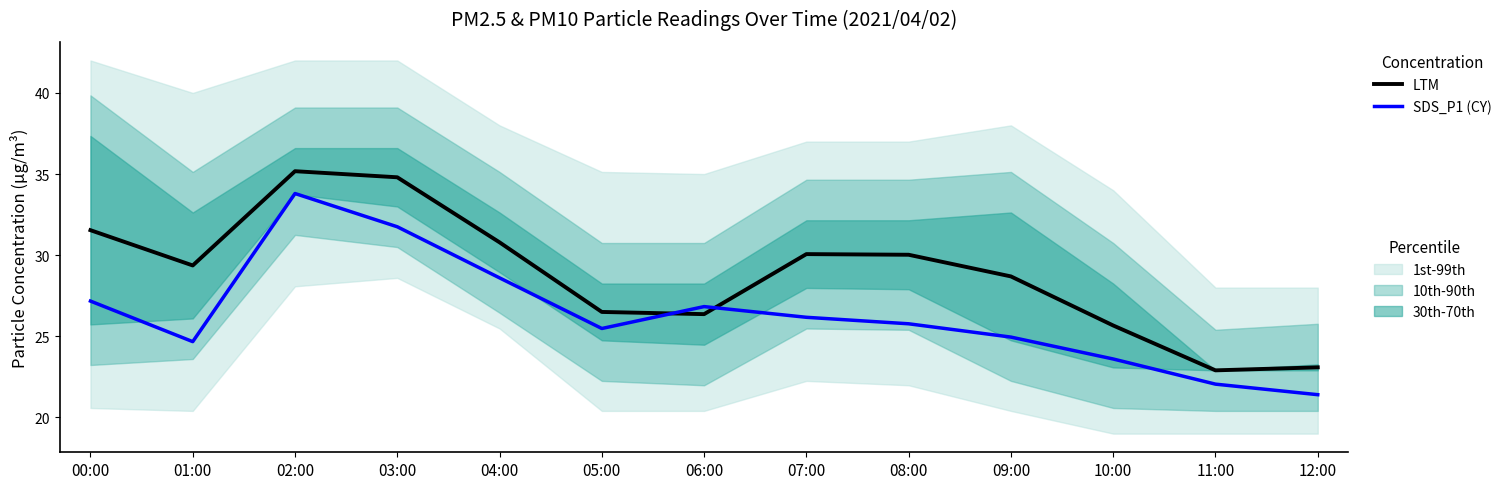

At 03:00, list the series in order from smallest to largest.

SDS_P1 (CY), LTM